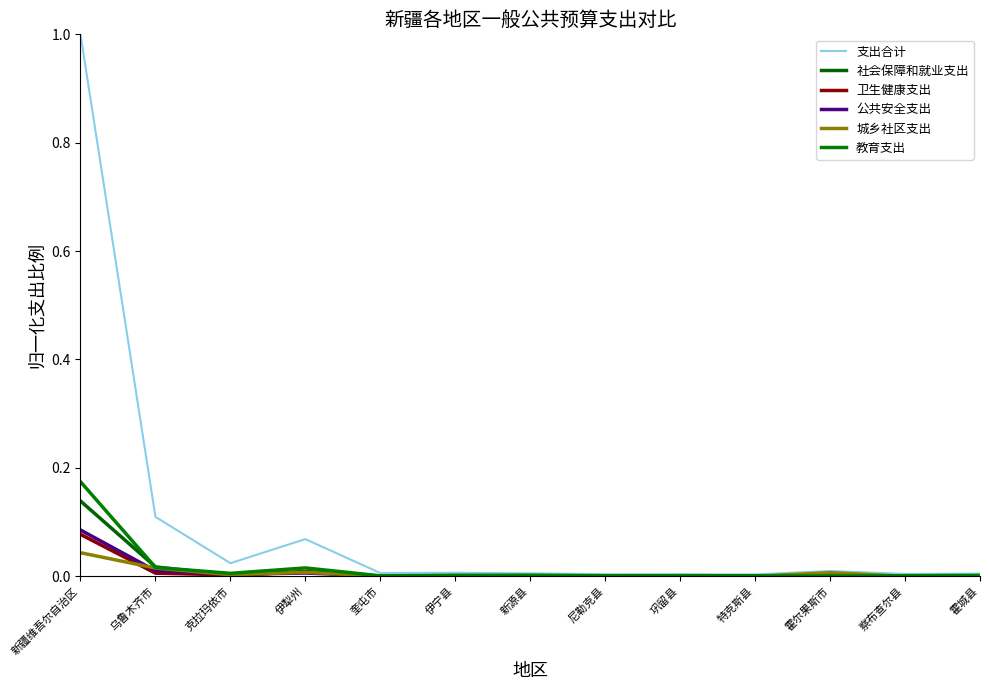

List the series in order of their peak value, lowest first.

城乡社区支出, 卫生健康支出, 公共安全支出, 社会保障和就业支出, 教育支出, 支出合计